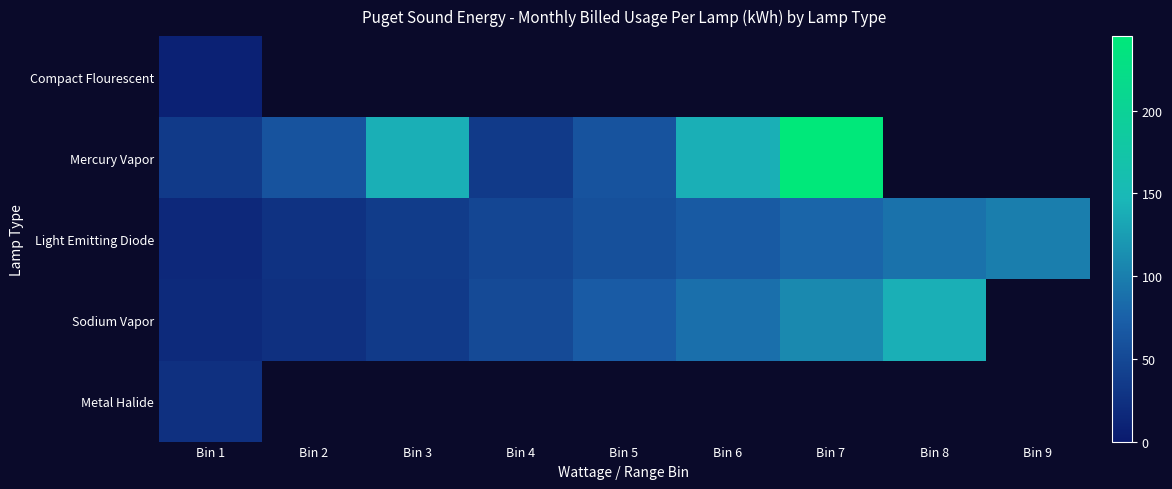

Is the value of Compact Flourescent at Bin 6 greater than the value of Mercury Vapor at Bin 1?

No